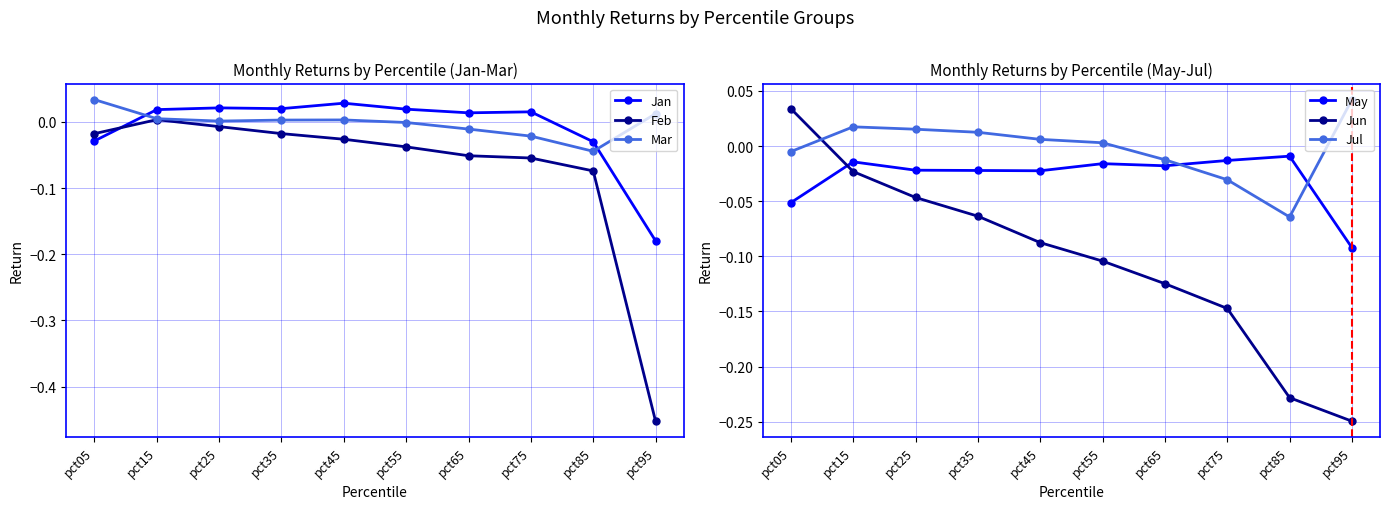

At how many categories does at least one series exceed 0?

9